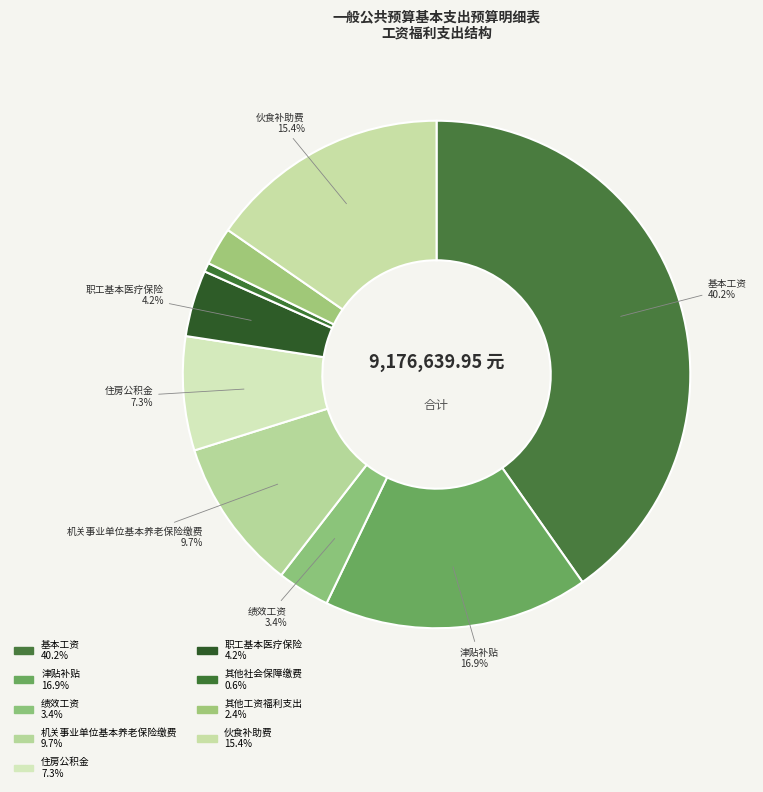

Combined, do 伙食补助费 and 住房公积金 account for over 50%?

No